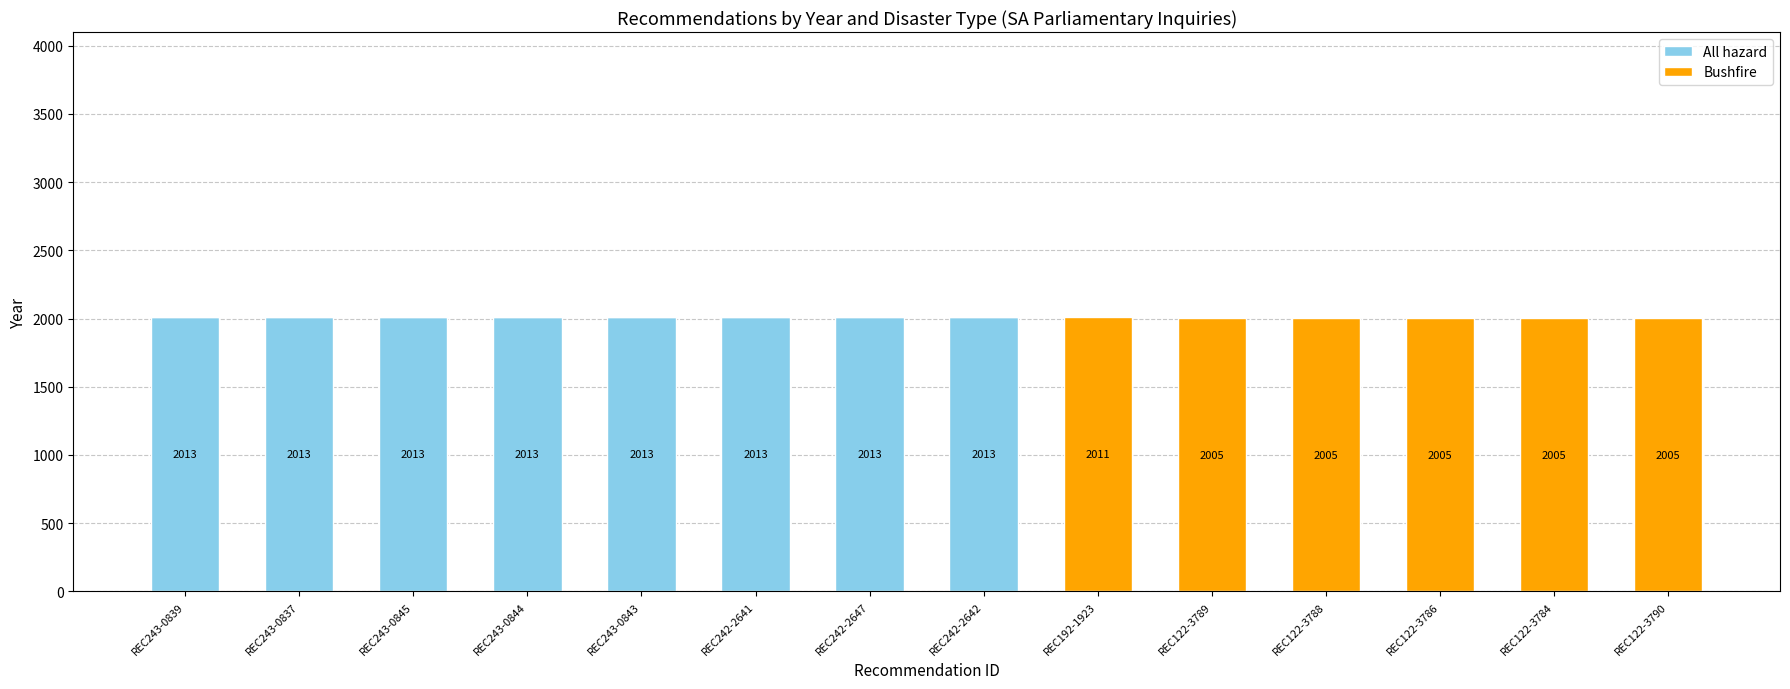

True or false: All hazard has a value of 3228 at REC242-2647.

False